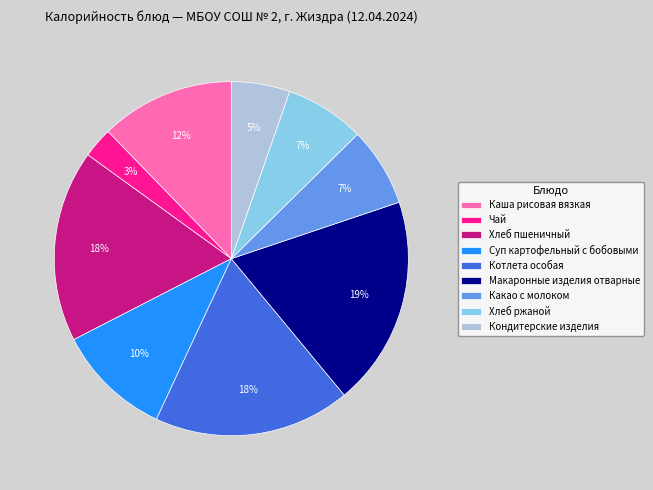

To the nearest percent, what percentage of the pie is Хлеб ржаной?

7%